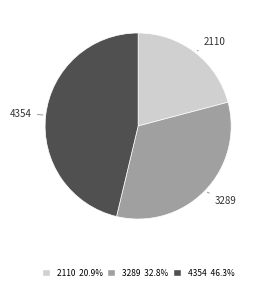

Is there any slice that represents more than half of the pie?

No